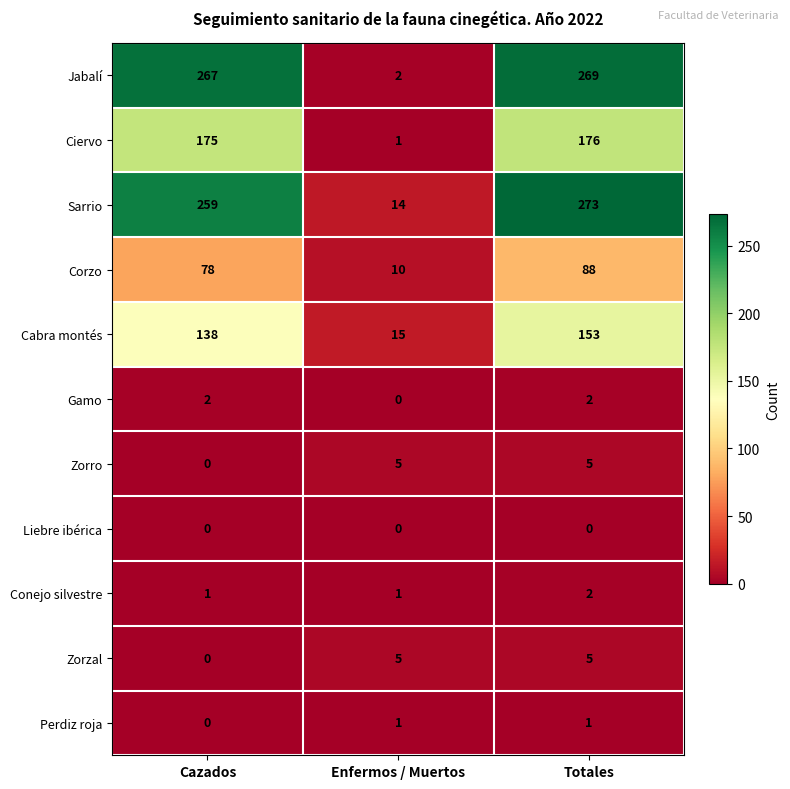

Count the number of categories in the chart.

3